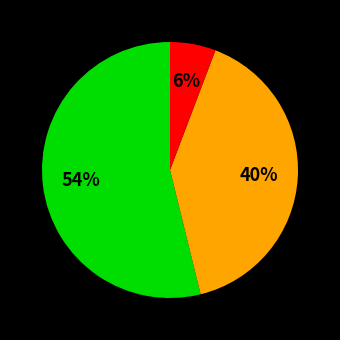

Does any single category account for the majority?

Yes